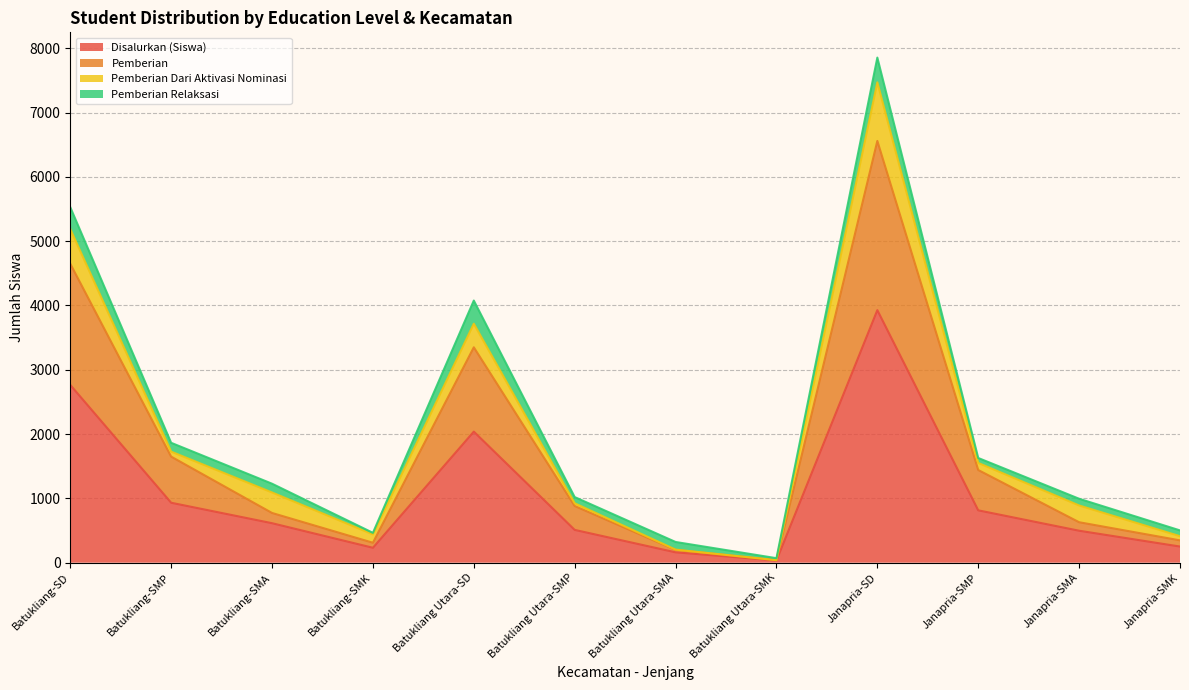

What is the highest value of the Disalurkan (Siswa) series?

3927